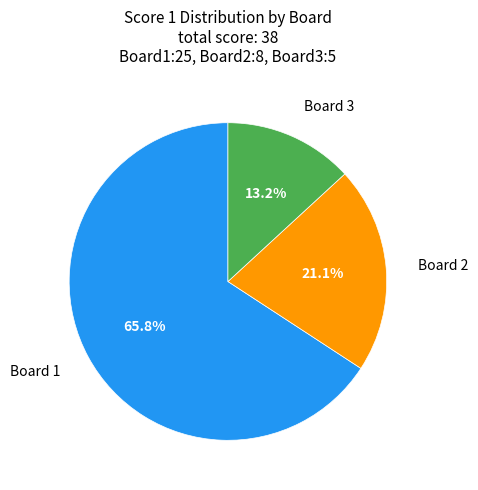

Does any single category account for the majority?

Yes